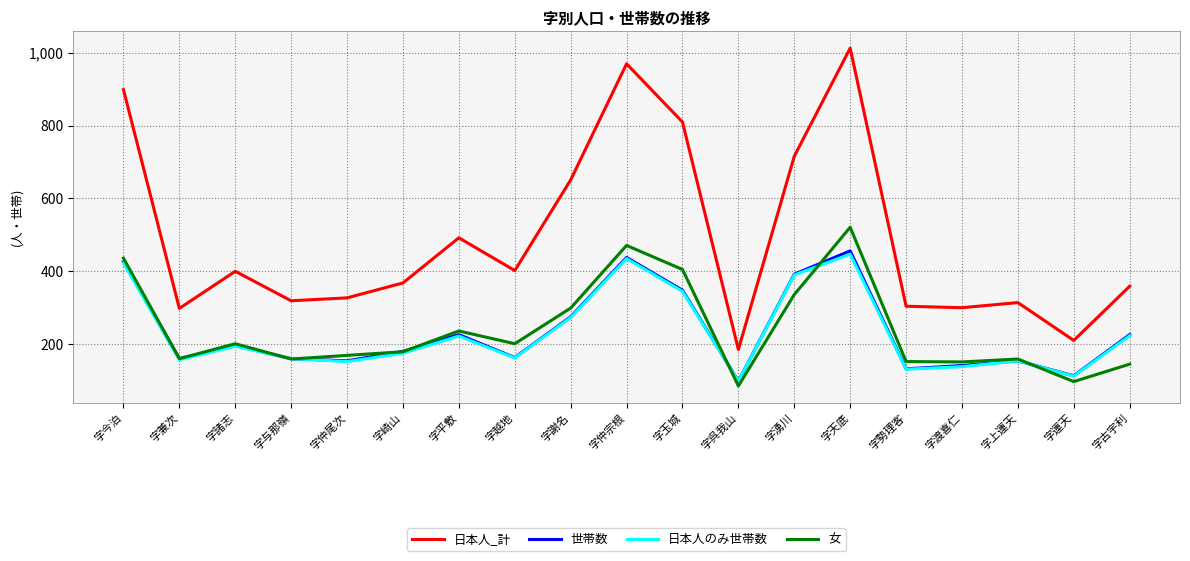

Is the value of 日本人のみ世帯数 at 字兼次 greater than the value of 世帯数 at 字諸志?

No